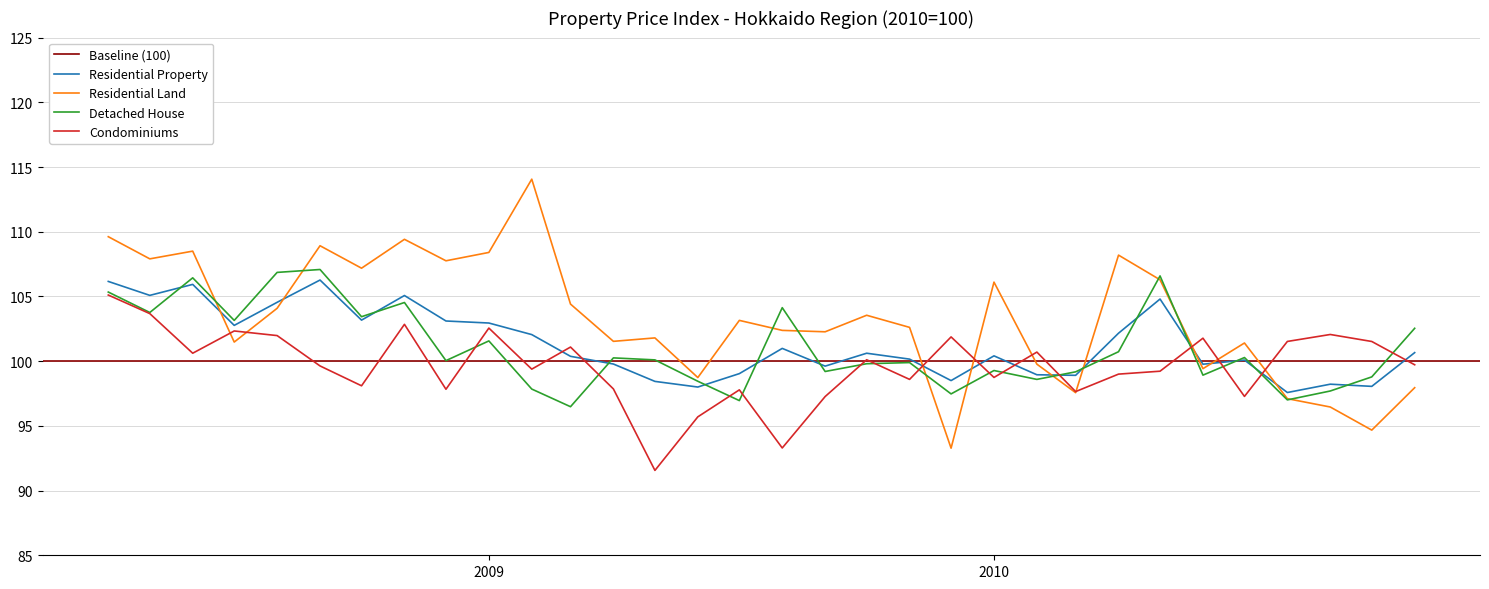

What is the minimum value for Residential Land?

93.3